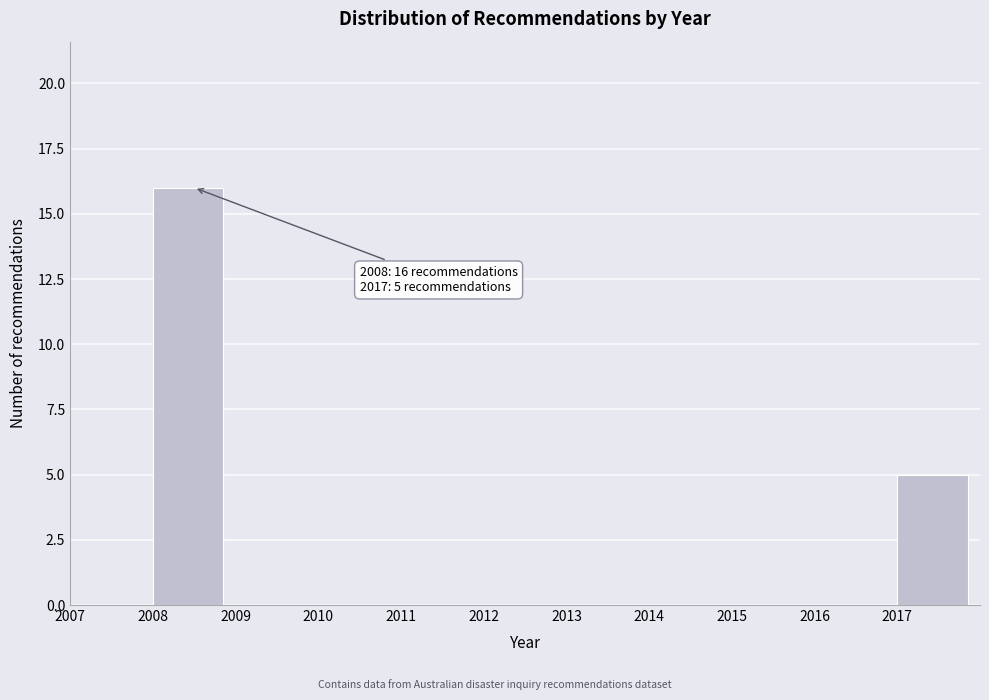

Which range on the x-axis has the tallest bar?

2008 to 2009